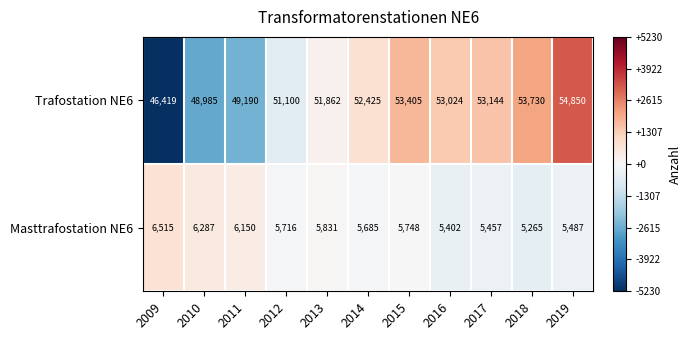

Is it true that Masttrafostation NE6 equals 5487 at 2019?

True